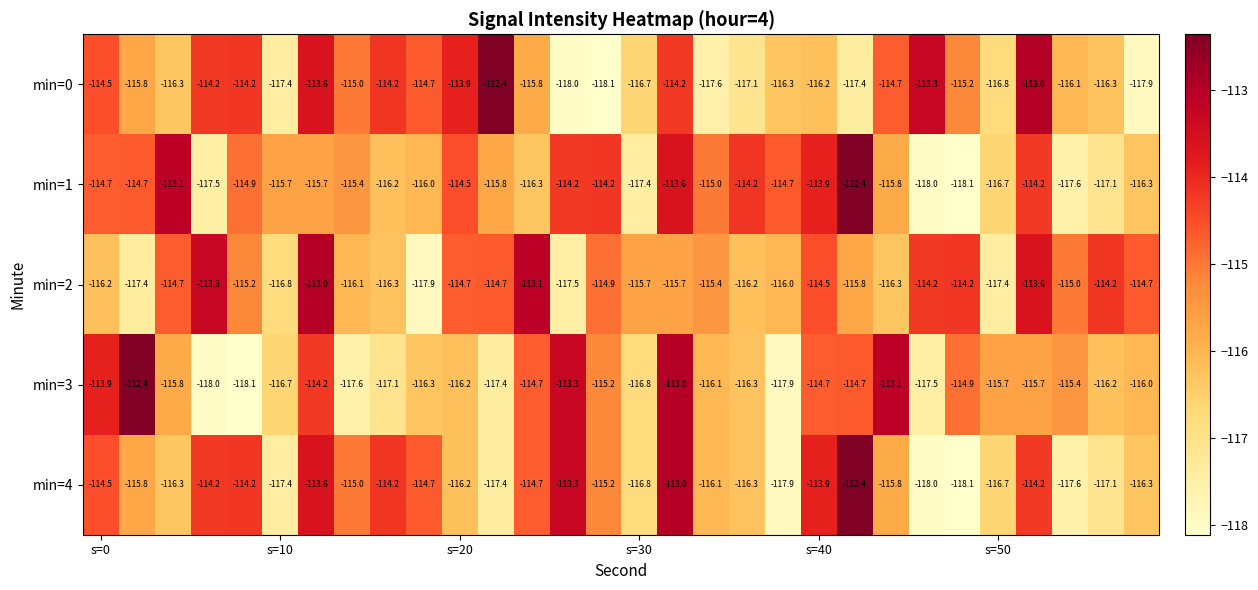

What is the maximum value for min=3?

-112.4